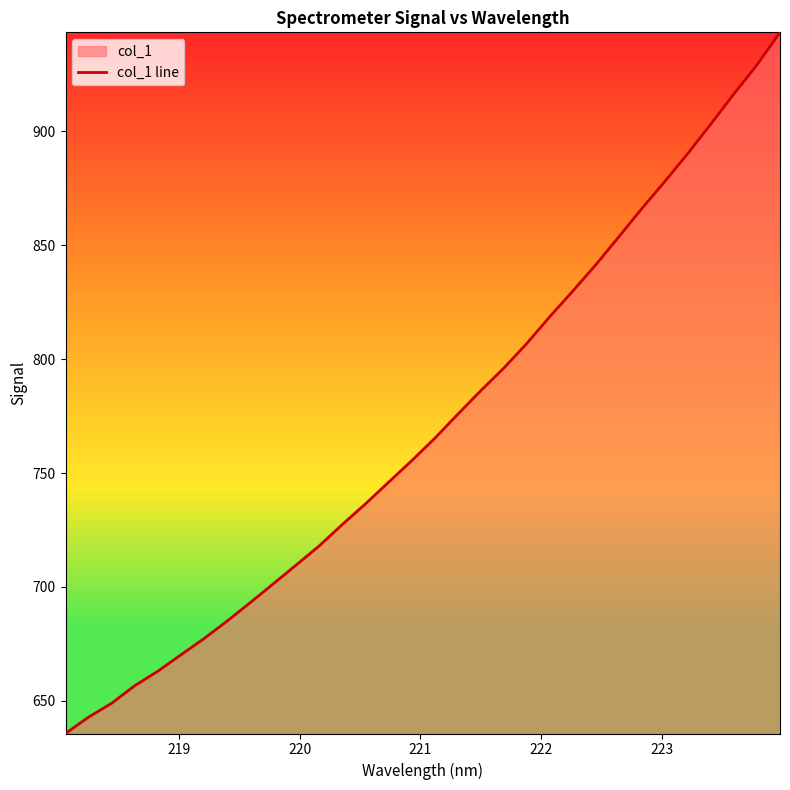

What is the maximum value shown in the chart?

943.3